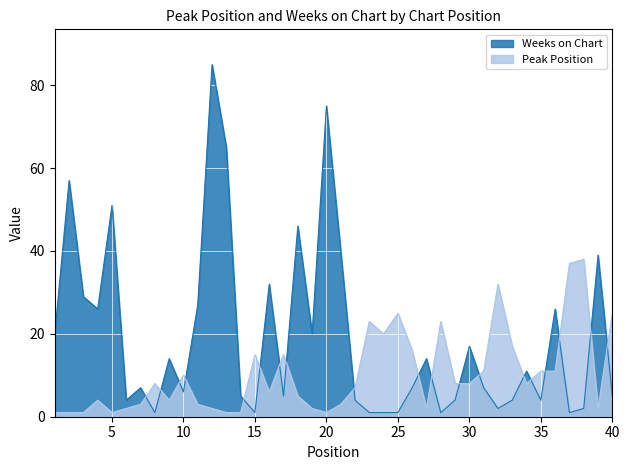

Where does the Weeks on Chart series first go above 7?

1